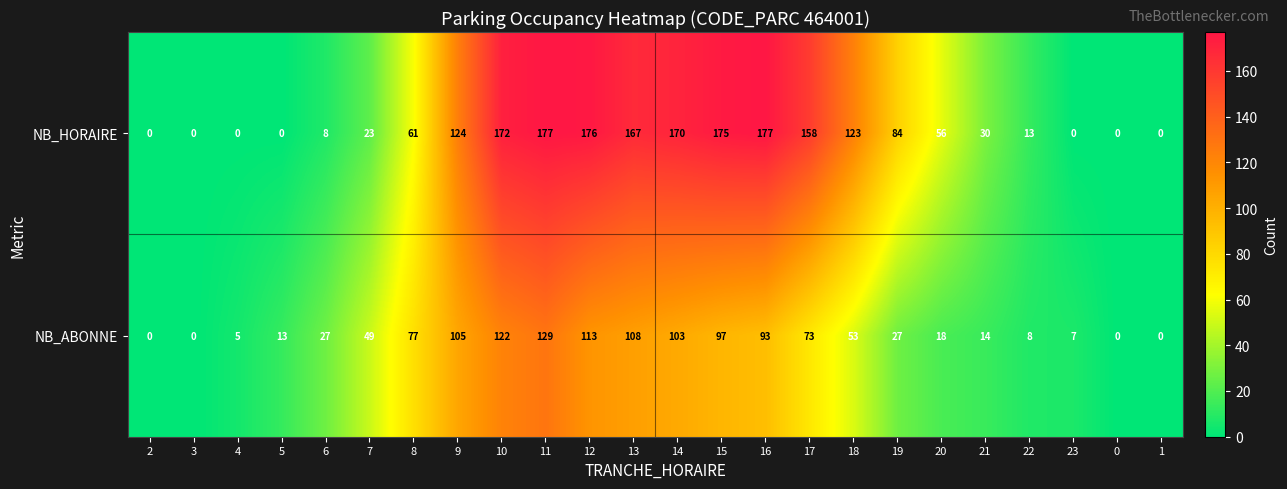

What is the maximum value for NB_ABONNE?

129